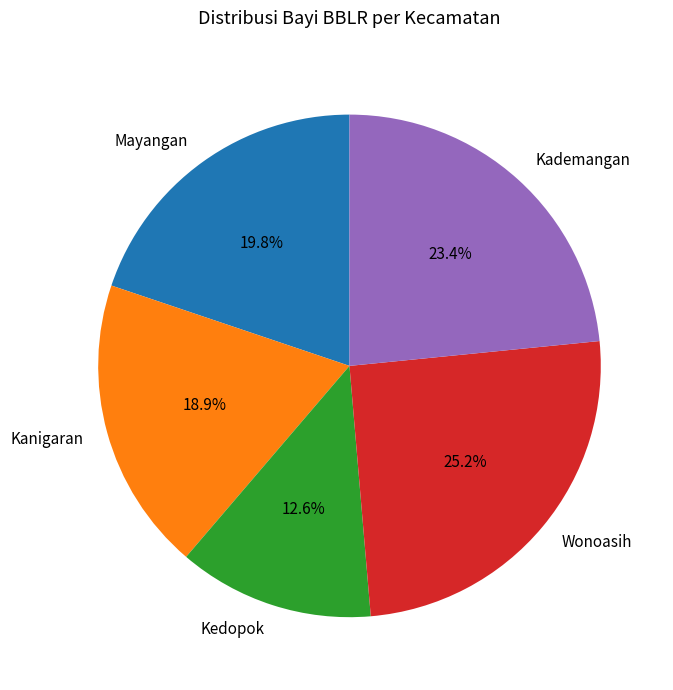

How many segments does this pie chart have?

5